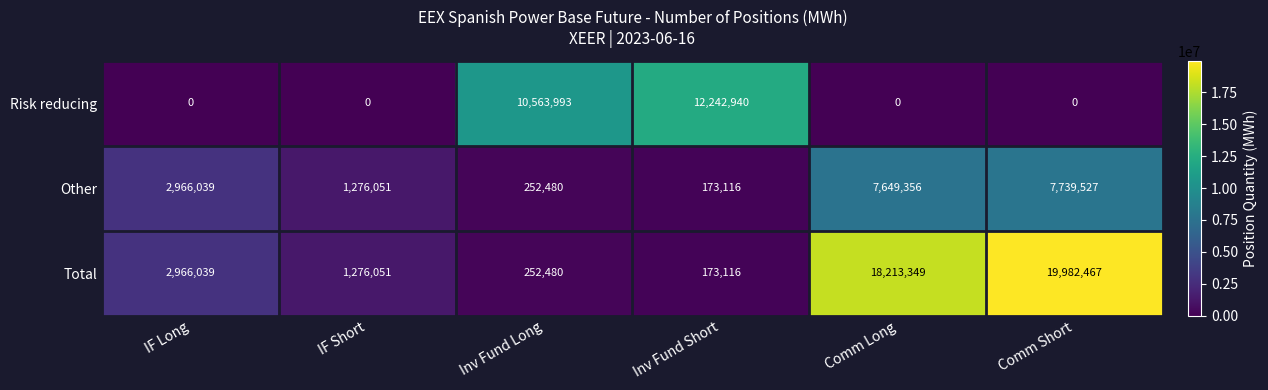

Is it true that Other equals 589369 at IF Short?

False